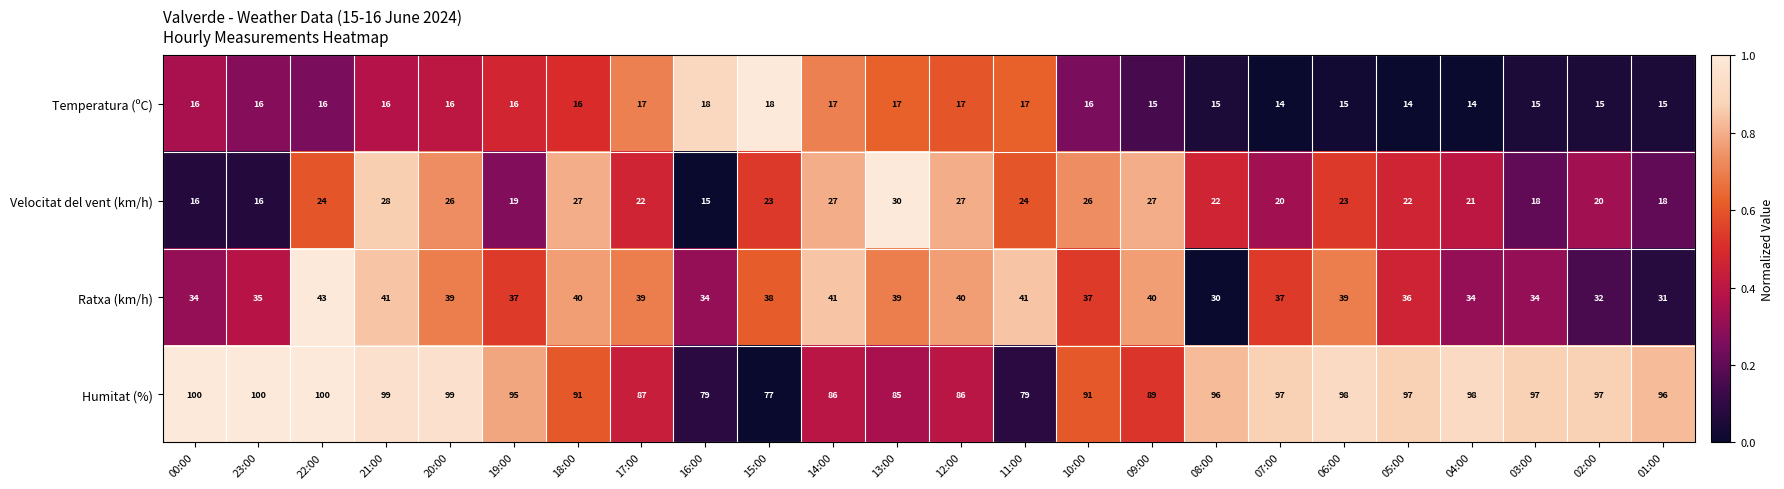

Which series has the largest total across all categories?

Humitat (%)